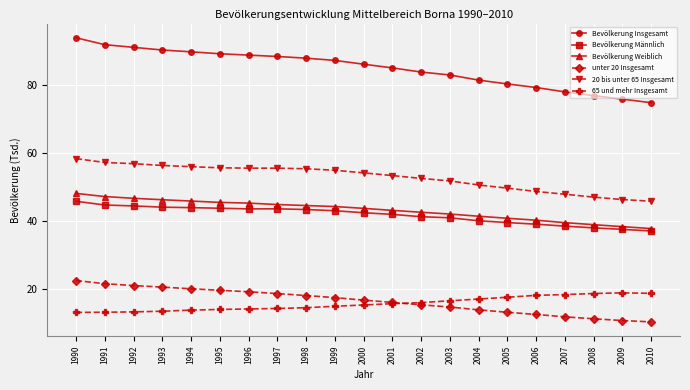

At how many categories does at least one series exceed 43?

21